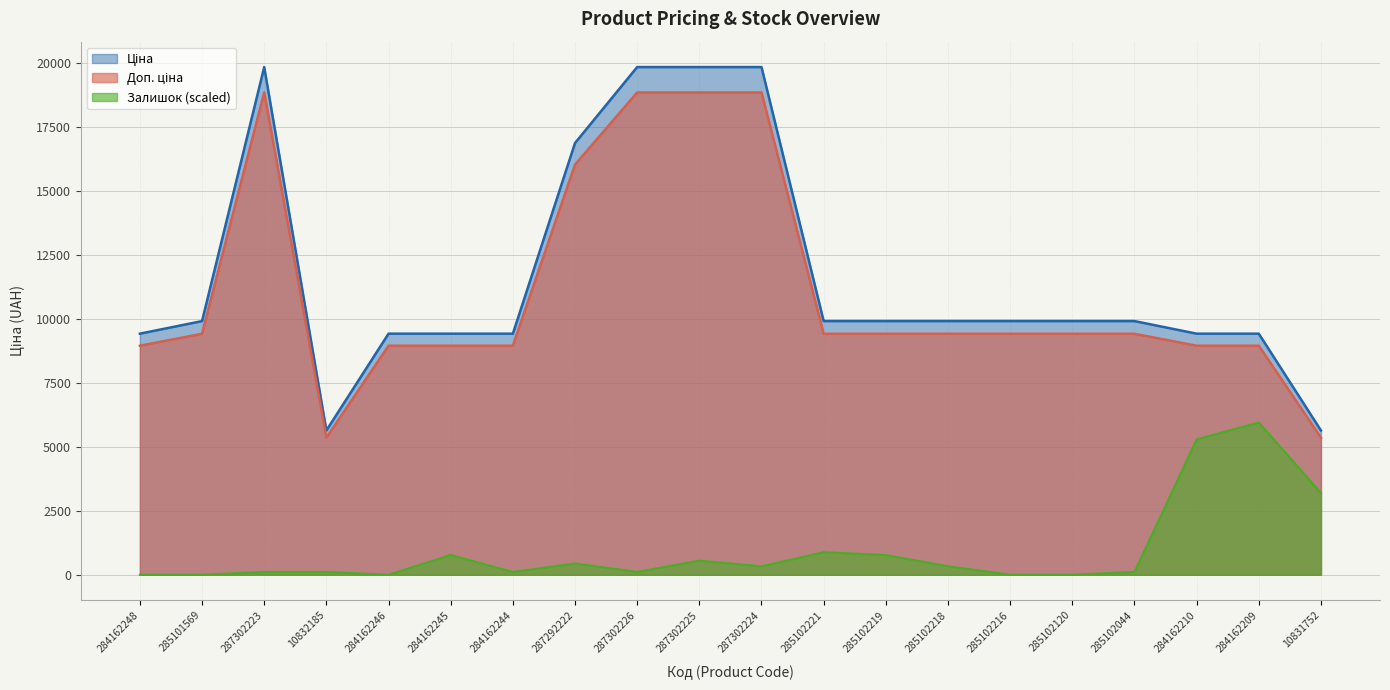

What is the label of the 11th point from the left?

287302224